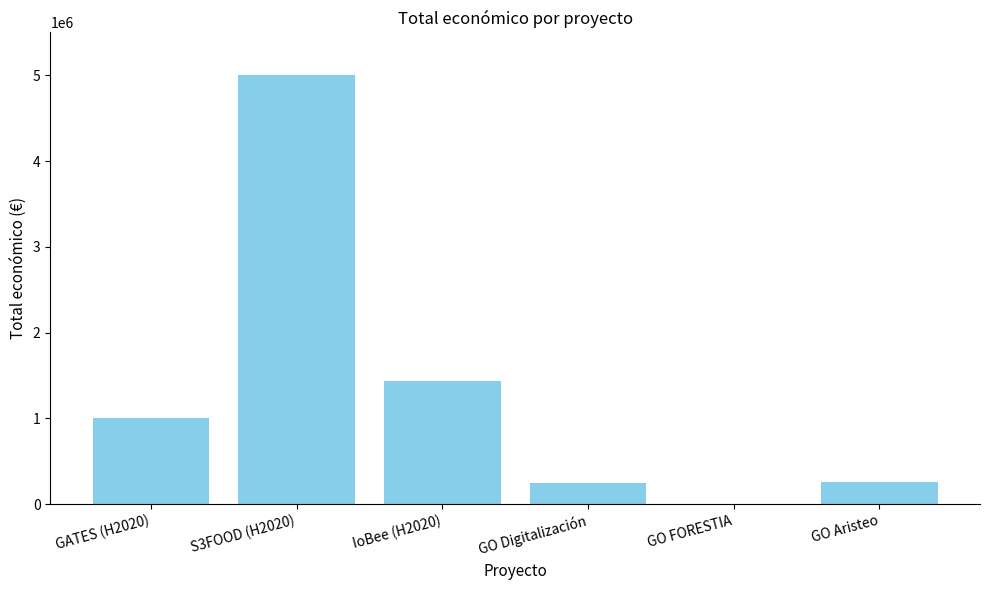

What is the change in value from GATES (H2020) to GO Aristeo?

-747244